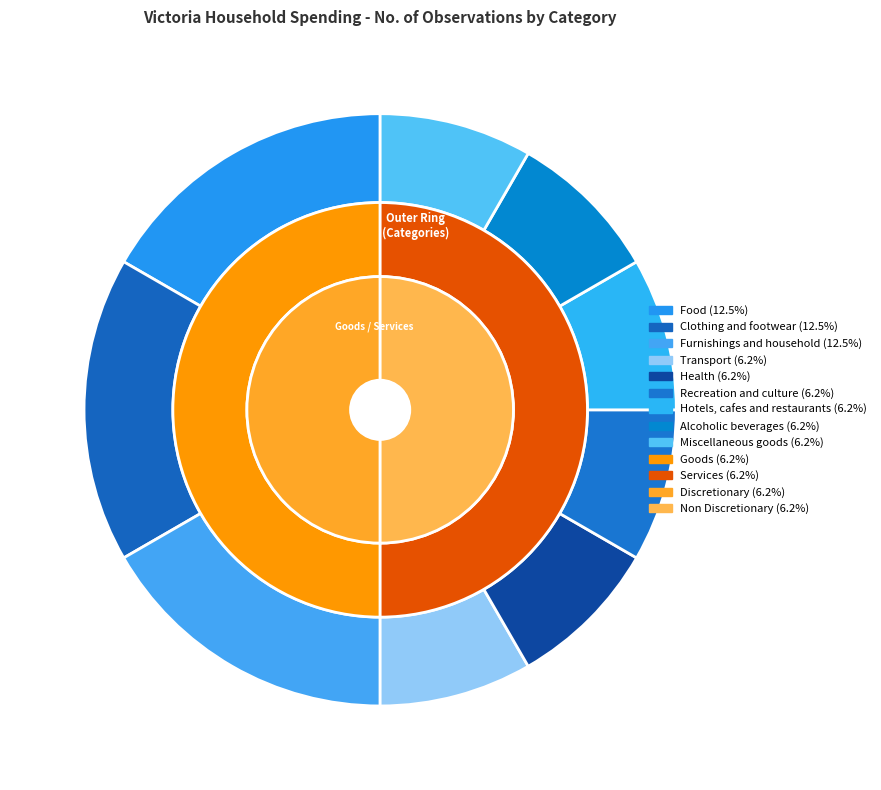

Count the number of slices in the pie.

13